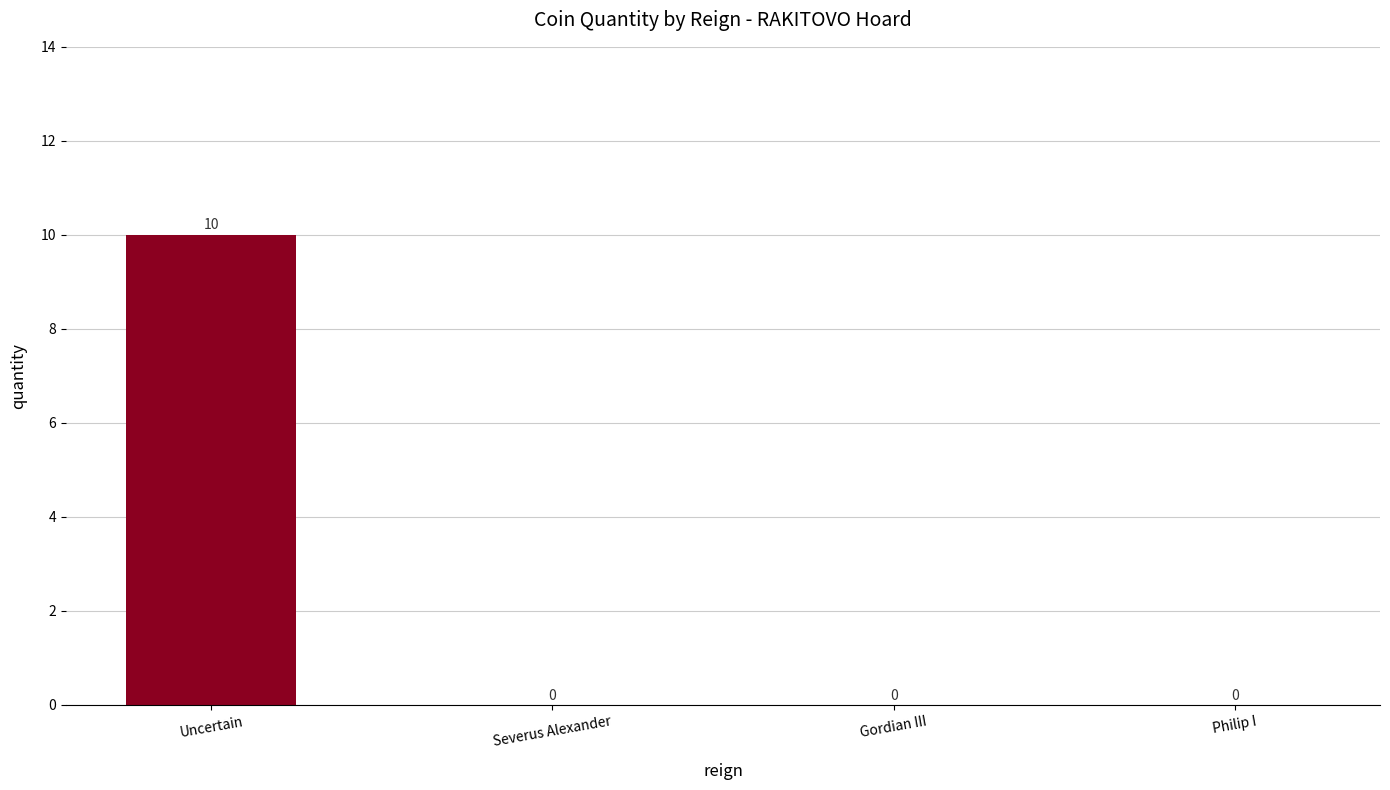

What is the sum of all values?

10